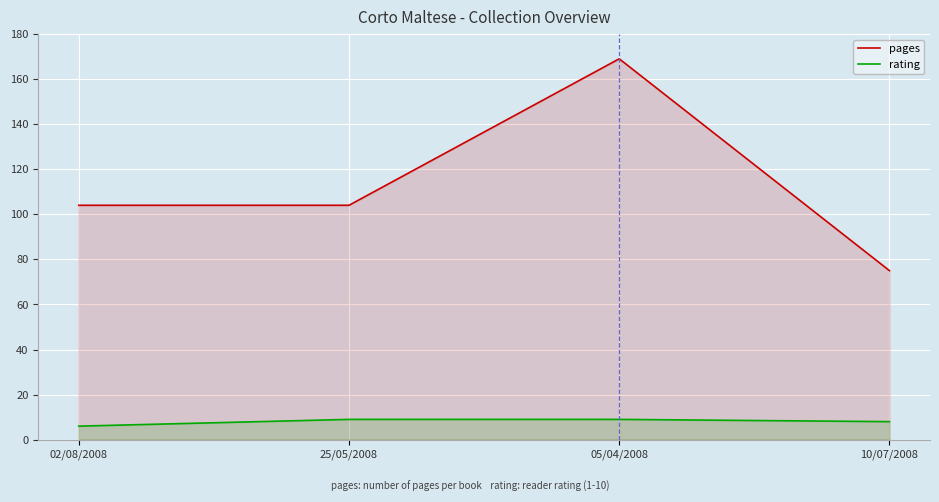

Rank the categories by rating value from highest to lowest.

25/05/2008, 05/04/2008, 10/07/2008, 02/08/2008